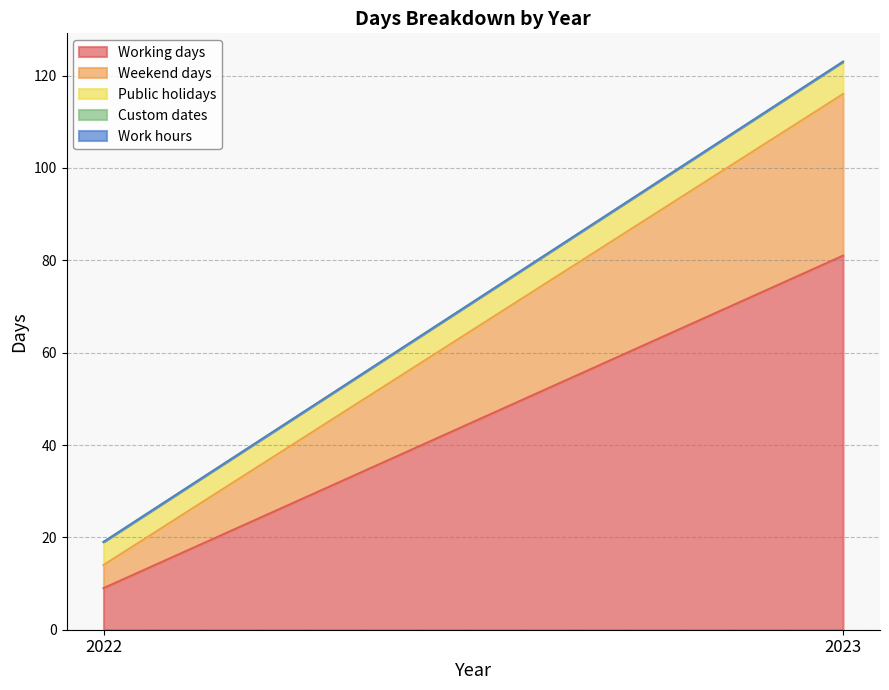

What is the value of the Working days point at the 2nd from the left?

81